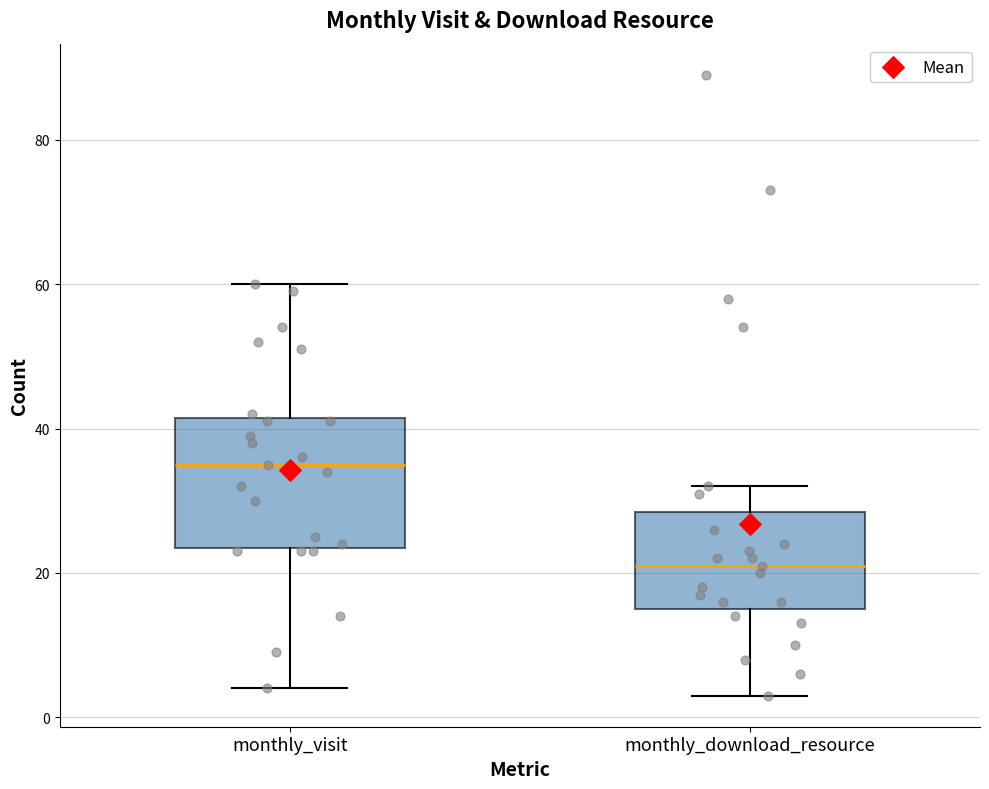

Reading left to right, transcribe this box plot: for each box, give where its median line is, the range the box spans, and where its two whiskers end, as read against the y-axis. The values are not printed on the chart, so give them approximately, as read against the axis.

monthly_visit: median 36, box 24 to 42, whiskers 4 to 60
monthly_download_resource: median 22, box 16 to 28, whiskers 4 to 32